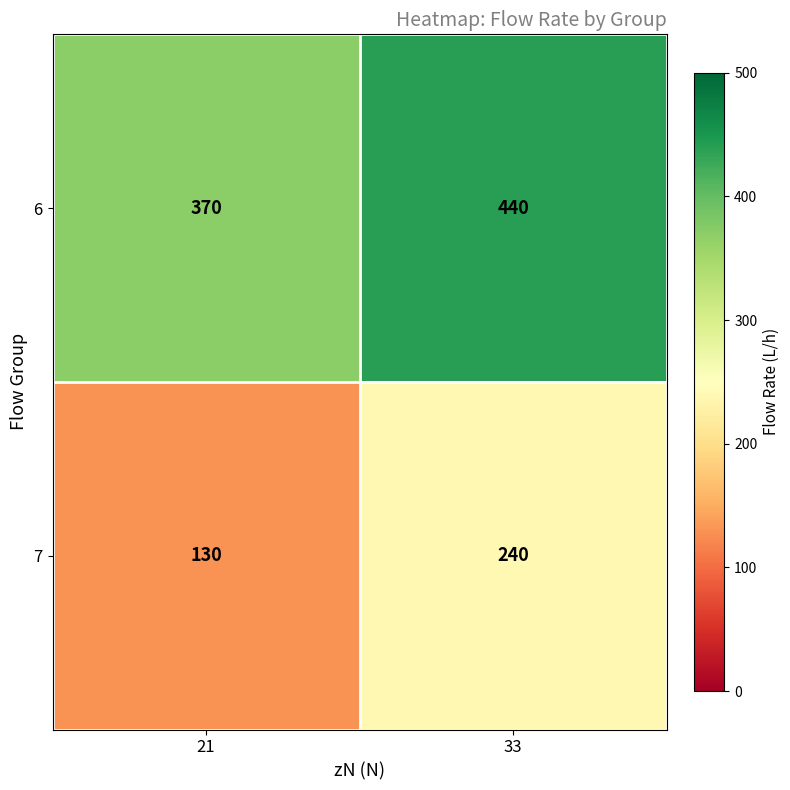

Is it true that 6 equals 115 at 33?

False